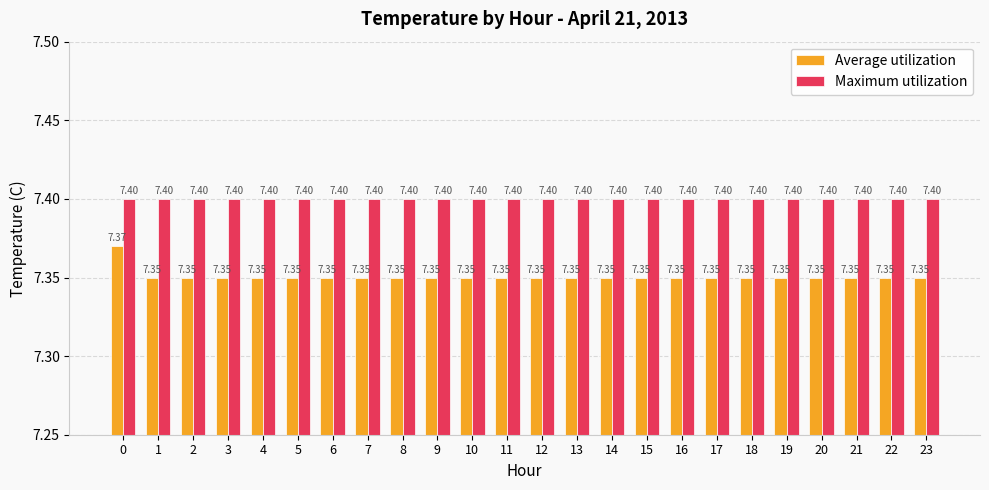

How many bars are there in each group?

2